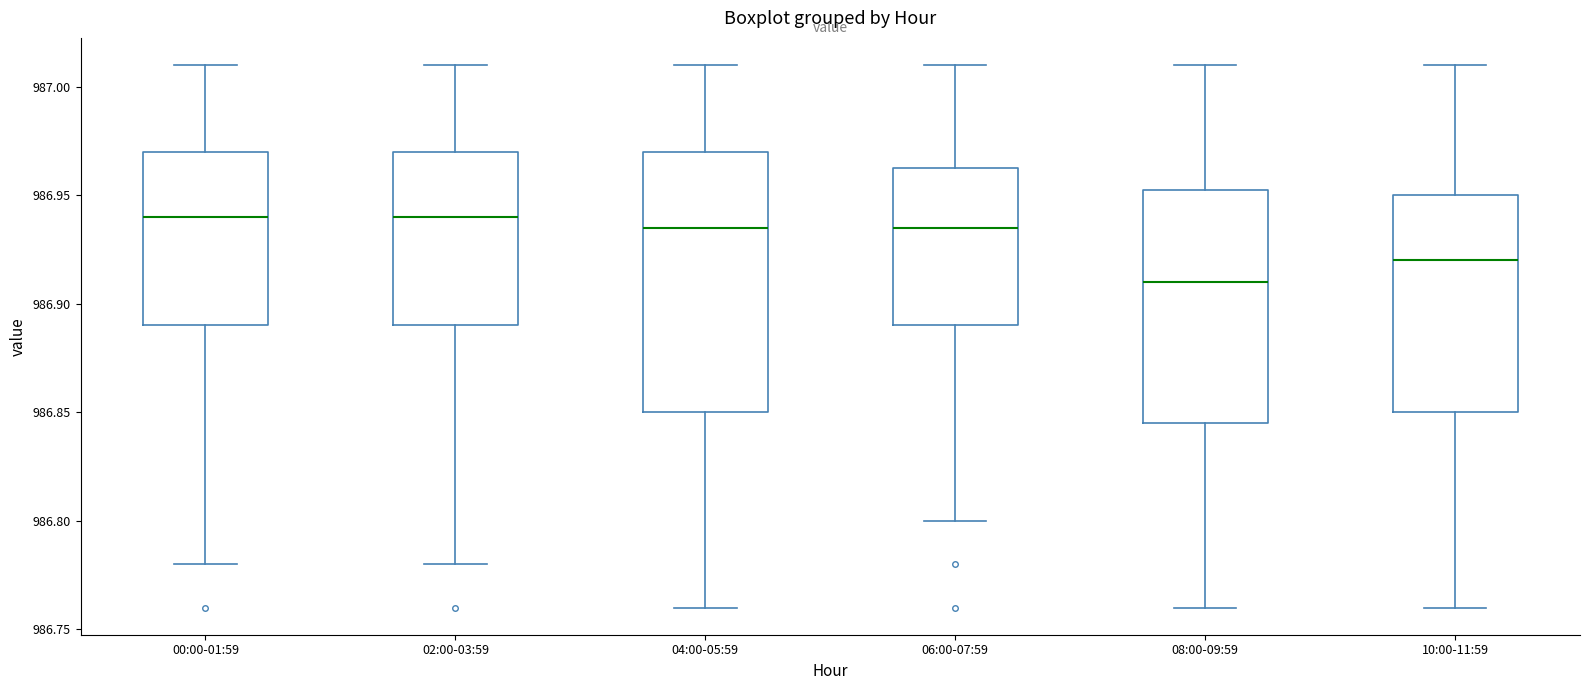

Reading left to right, transcribe this box plot: for each box, give where its median line is, the range the box spans, and where its two whiskers end, as read against the y-axis. The values are not printed on the chart, so give them approximately, as read against the axis.

00:00-01:59: median 986.940, box 986.890 to 986.970, whiskers 986.780 to 987.010
02:00-03:59: median 986.940, box 986.890 to 986.970, whiskers 986.780 to 987.010
04:00-05:59: median 986.935, box 986.850 to 986.970, whiskers 986.760 to 987.010
06:00-07:59: median 986.935, box 986.890 to 986.965, whiskers 986.800 to 987.010
08:00-09:59: median 986.910, box 986.845 to 986.955, whiskers 986.760 to 987.010
10:00-11:59: median 986.920, box 986.850 to 986.950, whiskers 986.760 to 987.010